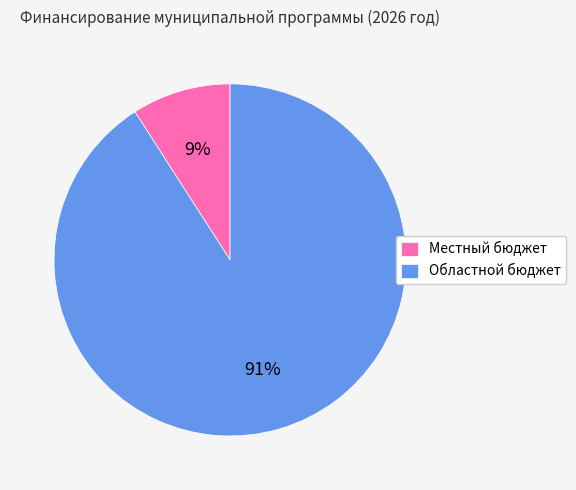

To the nearest percent, what is the combined percentage of Областной бюджет and Местный бюджет?

100%